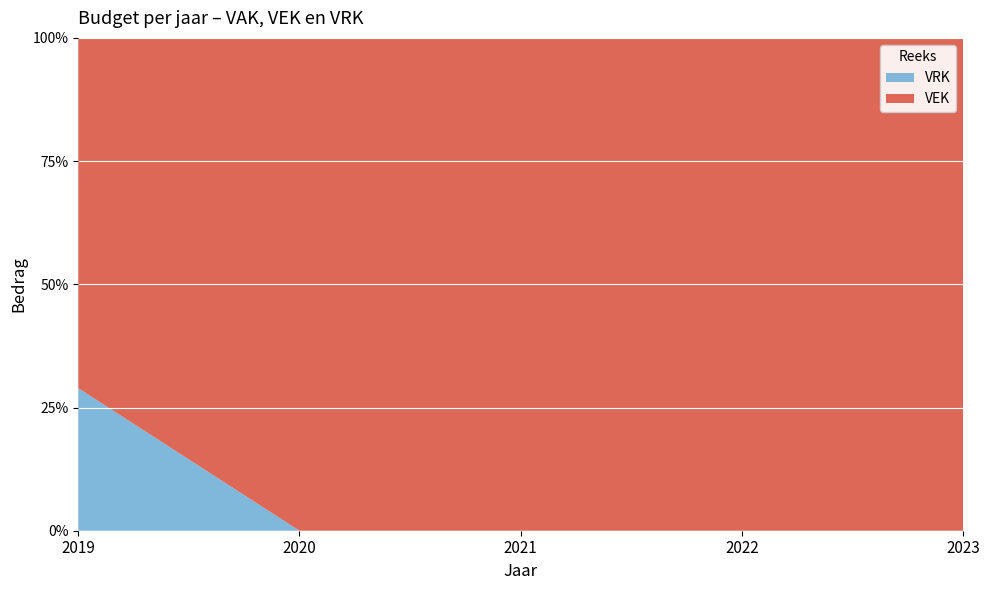

Reading left to right, transcribe all the data shown in this chart.

VEK: 420	380	185	151	185
VRK: 171	0	0	0	0